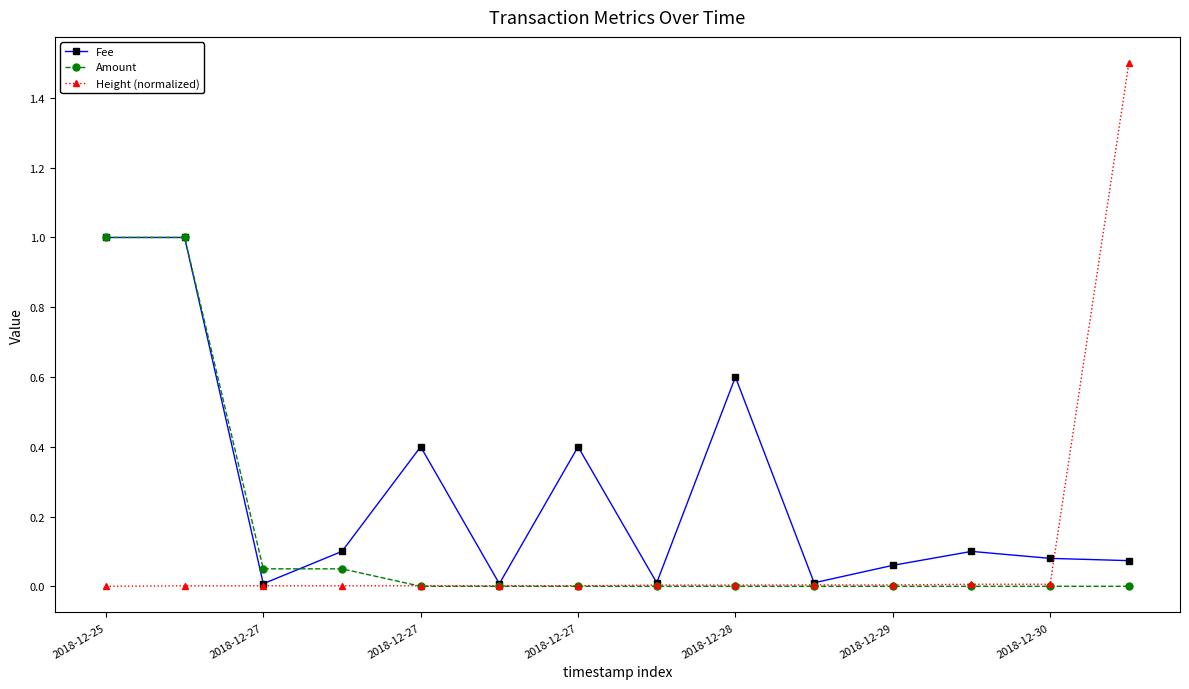

True or false: Fee has more than 1 points higher than both neighbors.

True